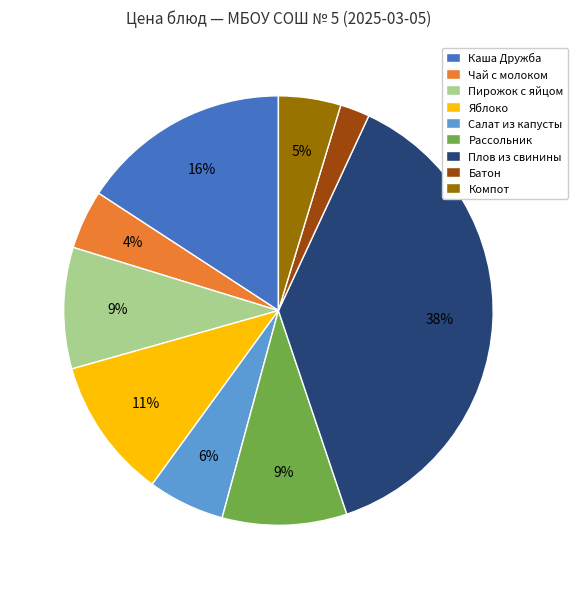

Is Салат из капусты the majority of the pie?

No